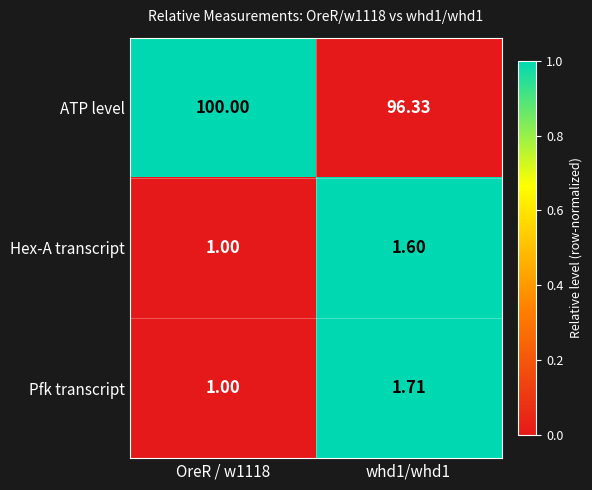

Rank the series by their maximum value, from highest to lowest.

ATP level, Pfk transcript, Hex-A transcript